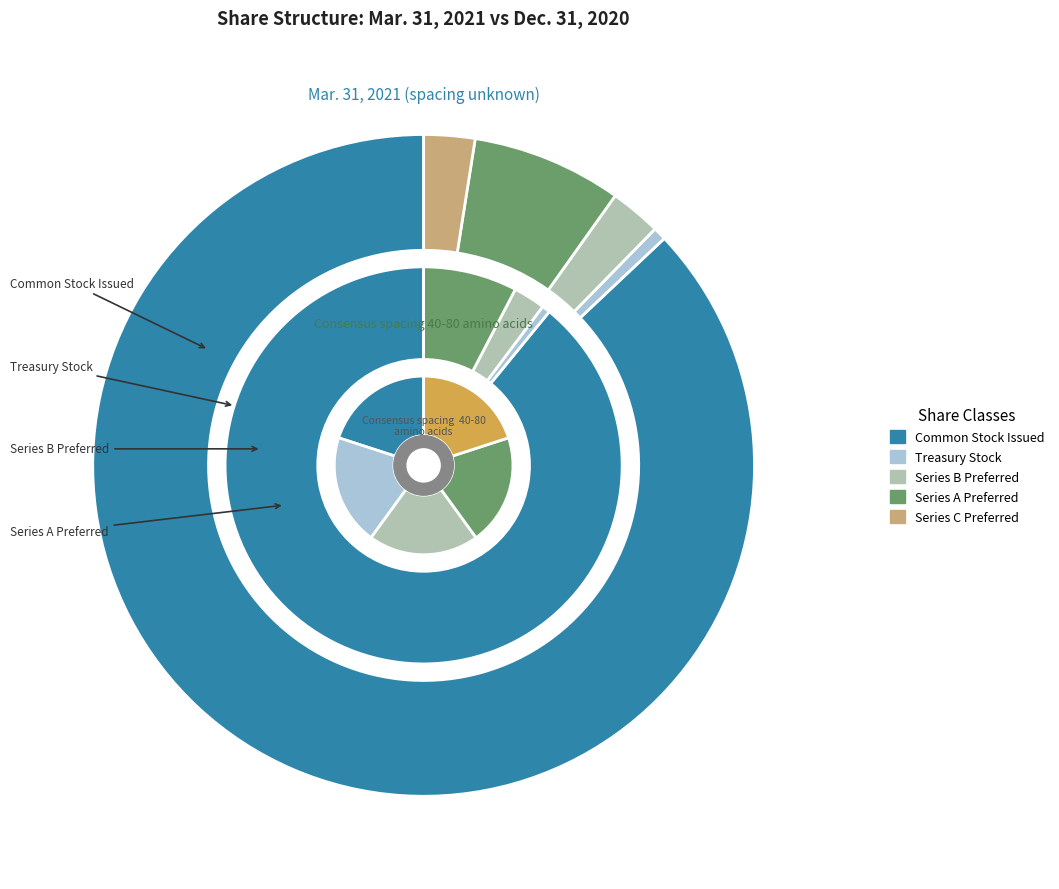

Count the number of slices in the pie.

2